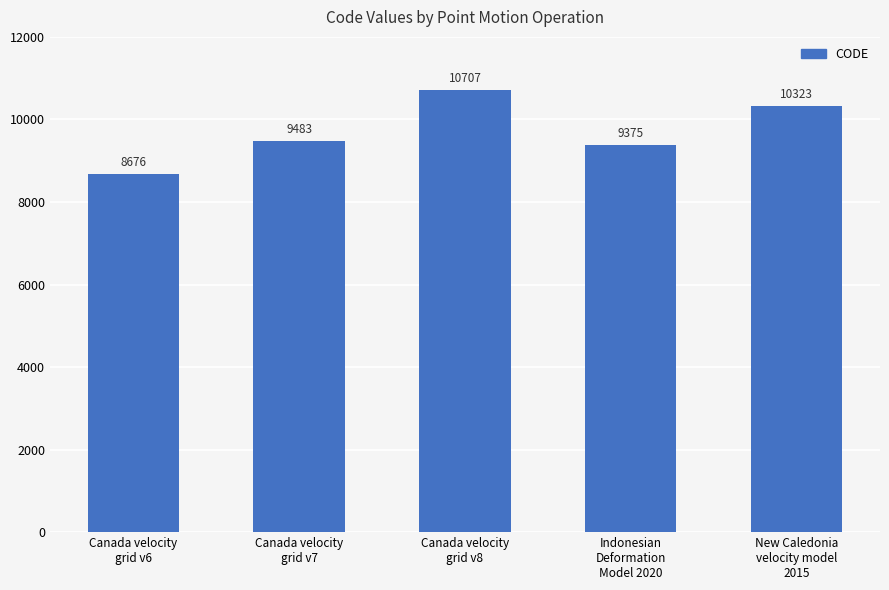

Reading left to right, what are all the values shown in this chart?

8676	9483	10707	9375	10323